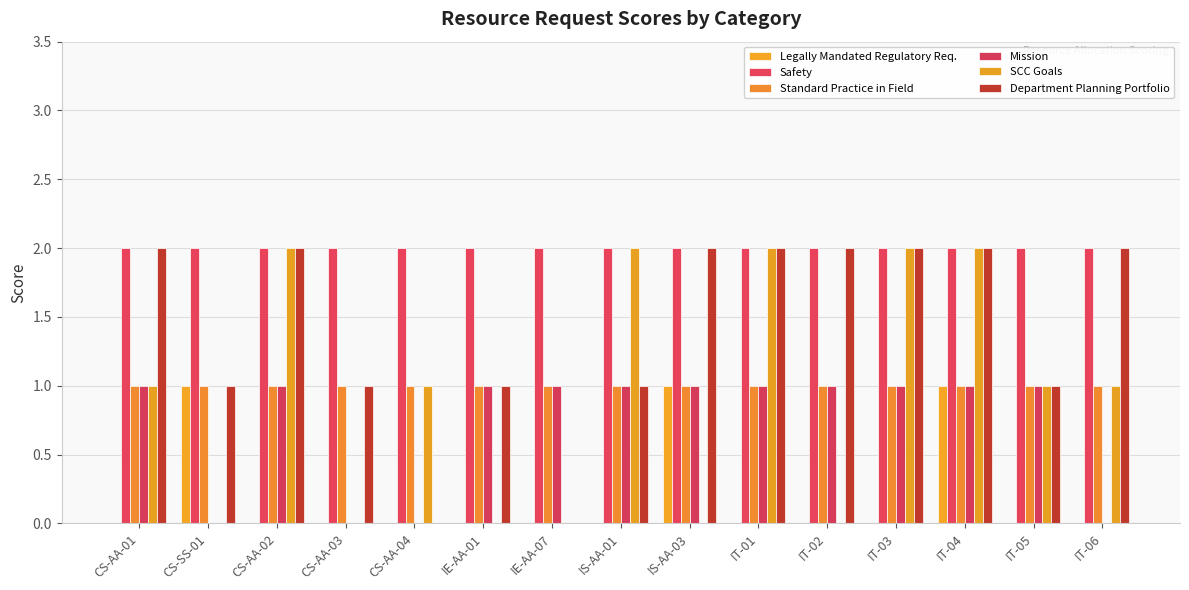

Count the number of data series in this chart.

6